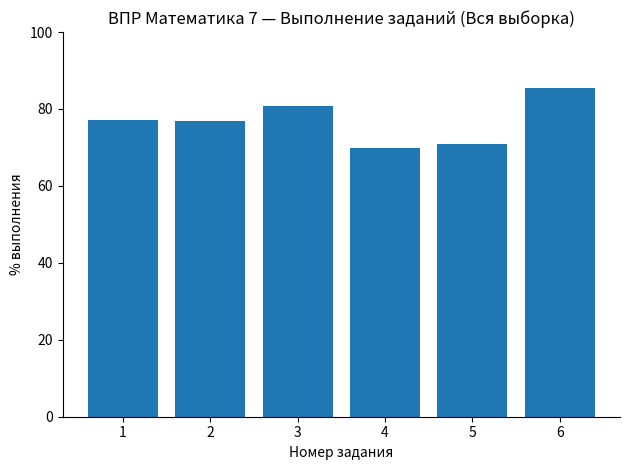

How many series are shown in this chart?

1